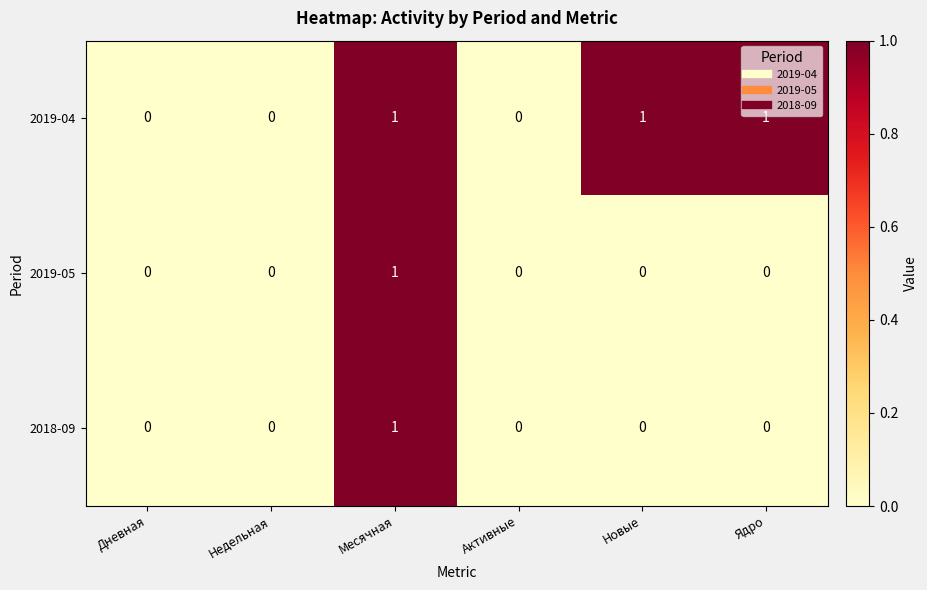

Which series has the largest total across all categories?

2019-04